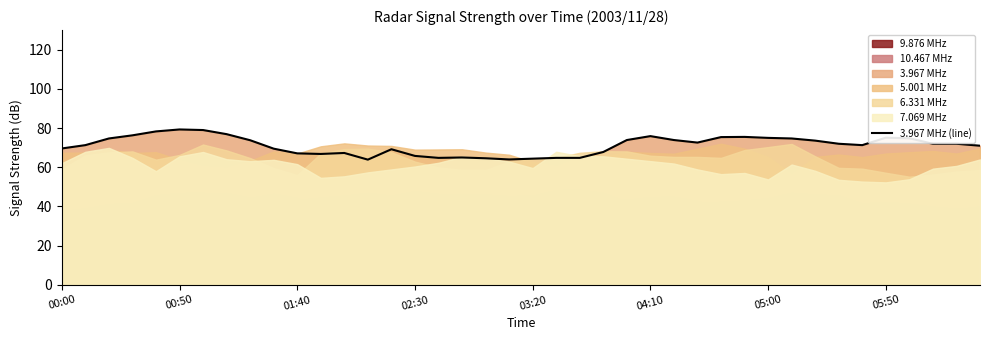

What is the maximum value for 3.967 MHz (line)?

79.3